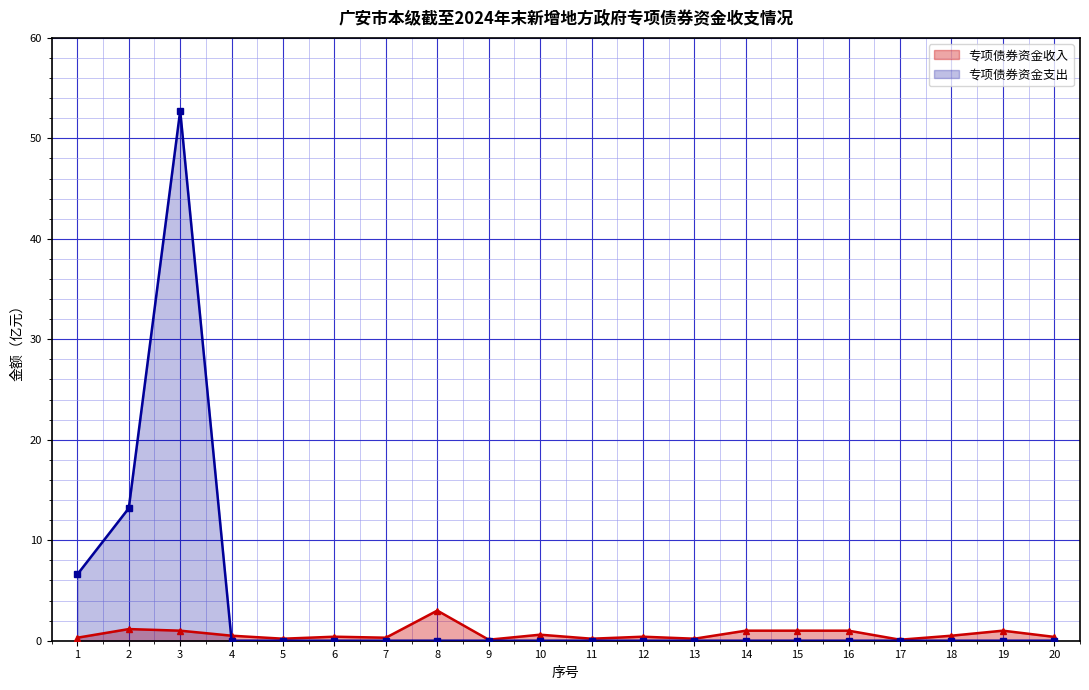

Rank the categories by 专项债券资金支出 value from highest to lowest.

3, 2, 1, 4, 5, 6, 7, 8, 9, 10, 11, 12, 13, 14, 15, 16, 17, 18, 19, 20